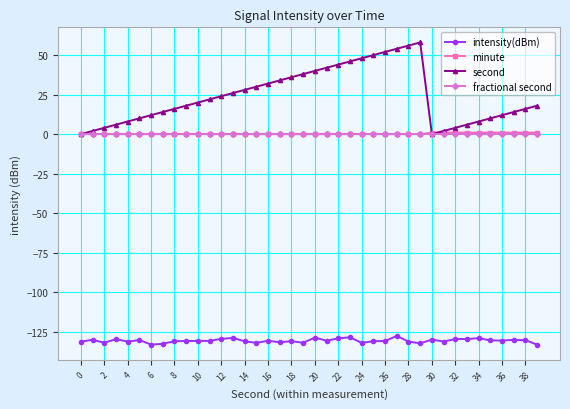

Count the number of categories in the chart.

40